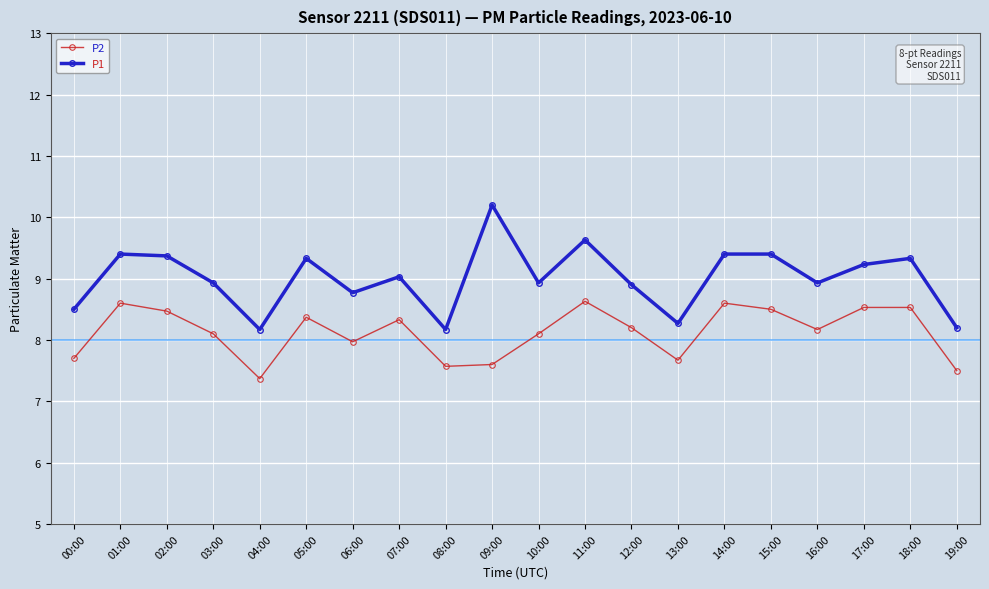

The P1 series shows 3.2 at 10:00. True or false?

False